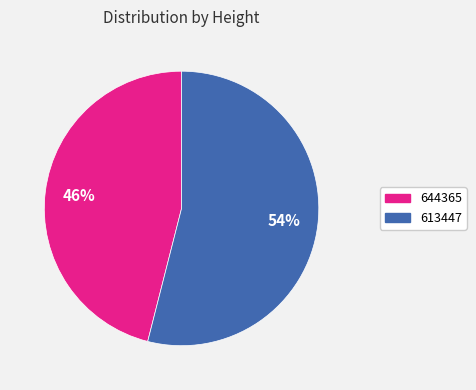

To the nearest percent, what percentage of the pie is 644365?

46%